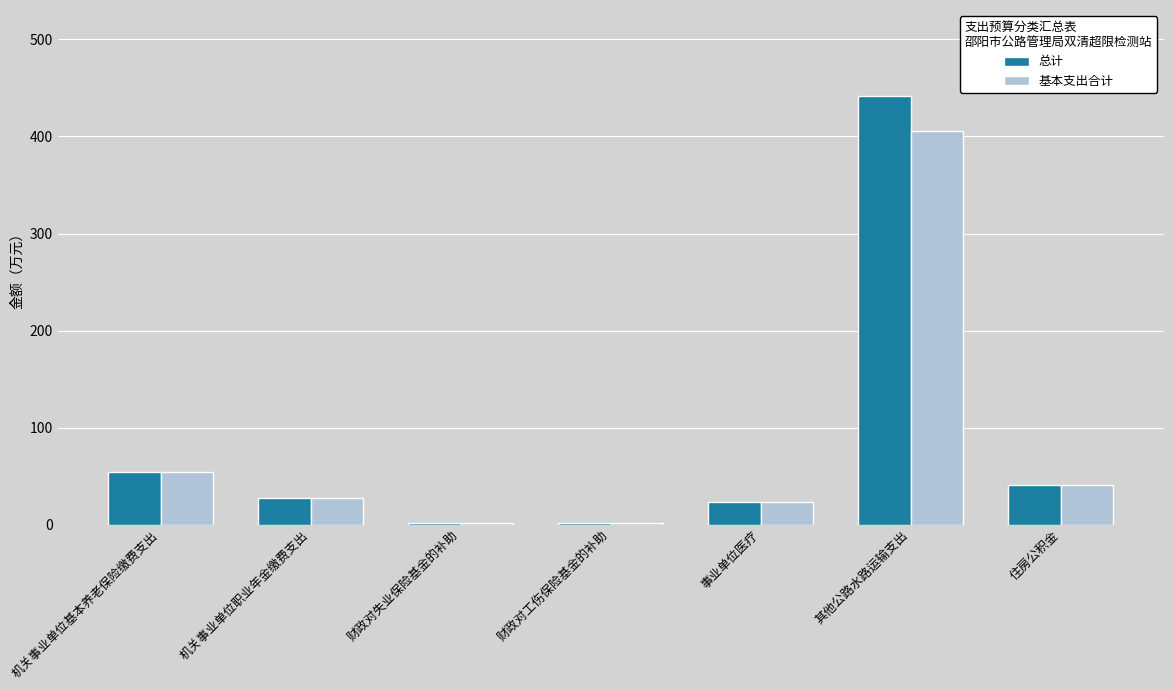

What are all the series names shown in the legend?

总计, 基本支出合计